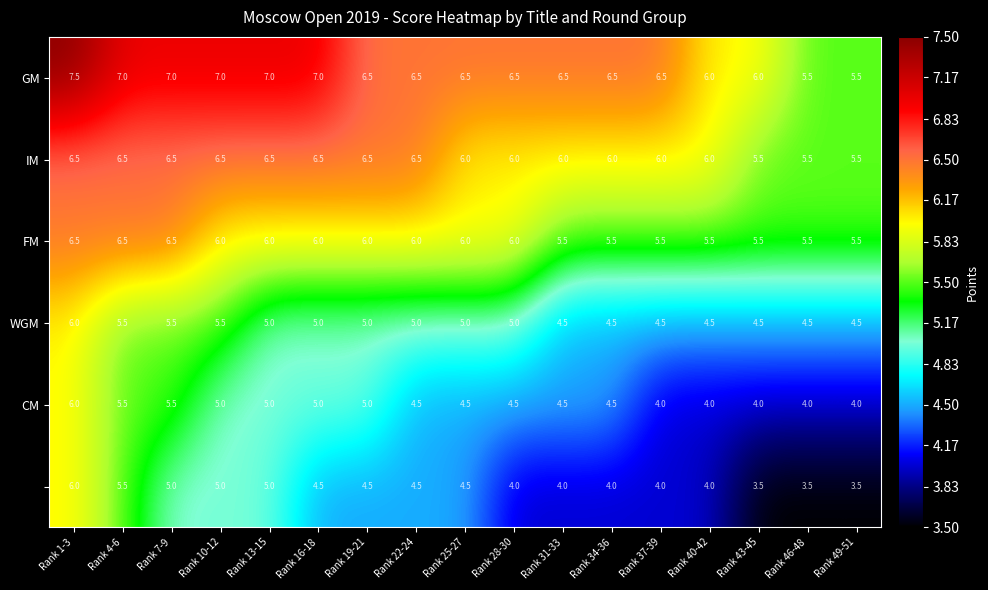

What is the total value across all series at Rank 22-24?

33.0